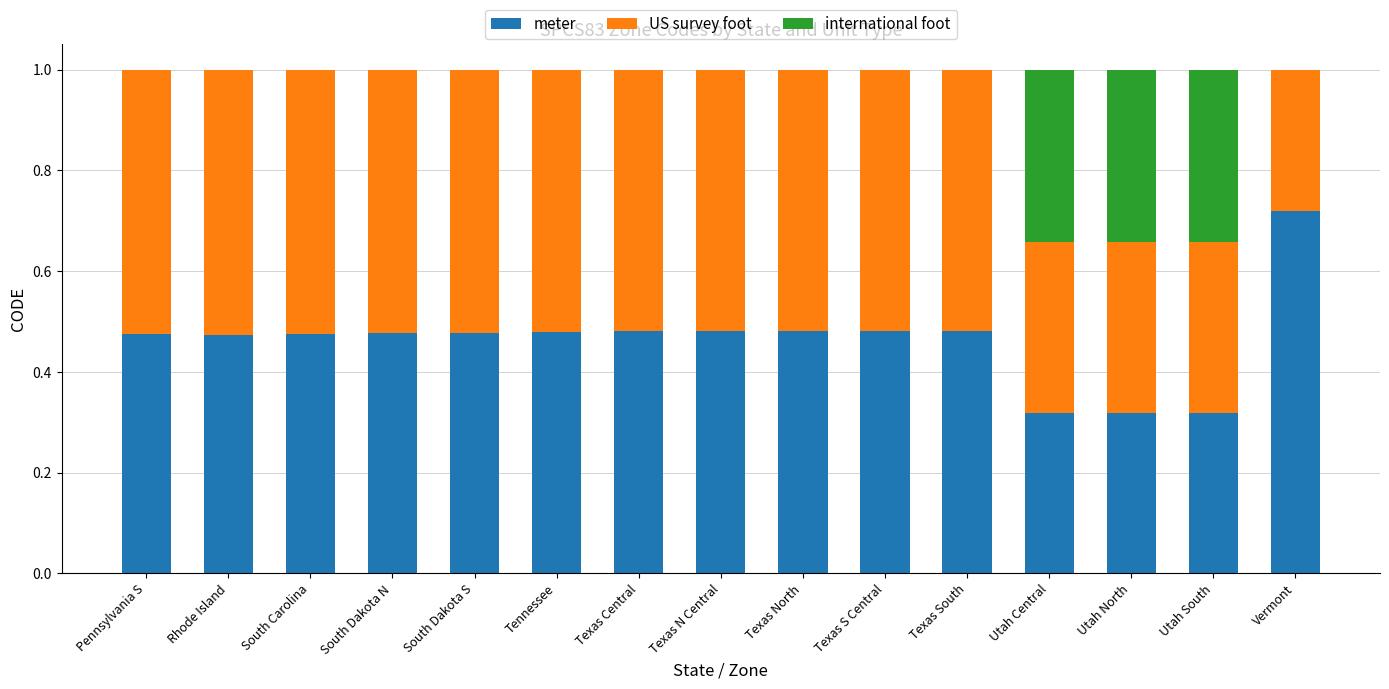

Which category has the highest value in the meter series?

Vermont